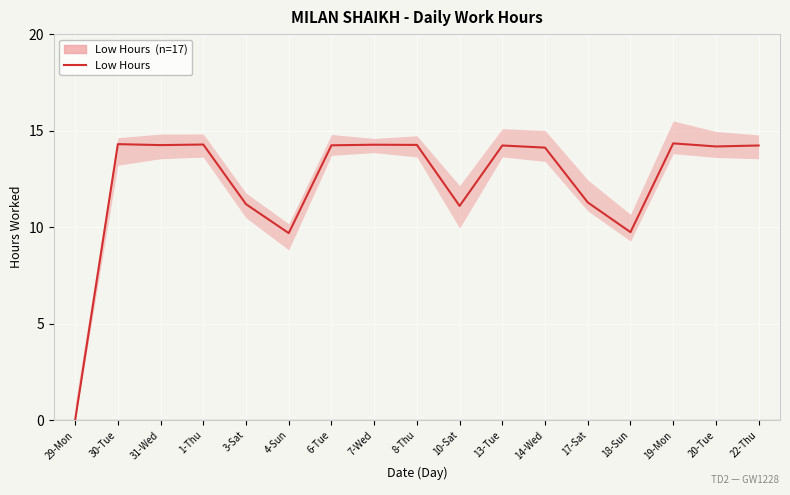

How many data points are above 14?

11